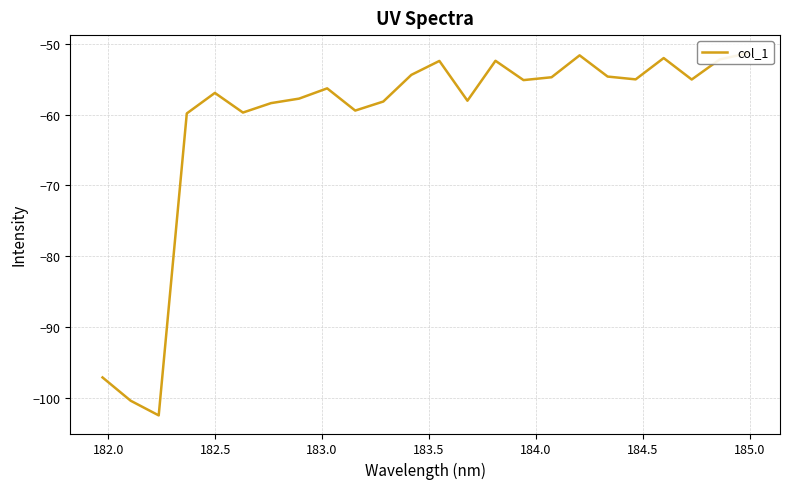

True or false: the data shows -74.5 at 20.

False